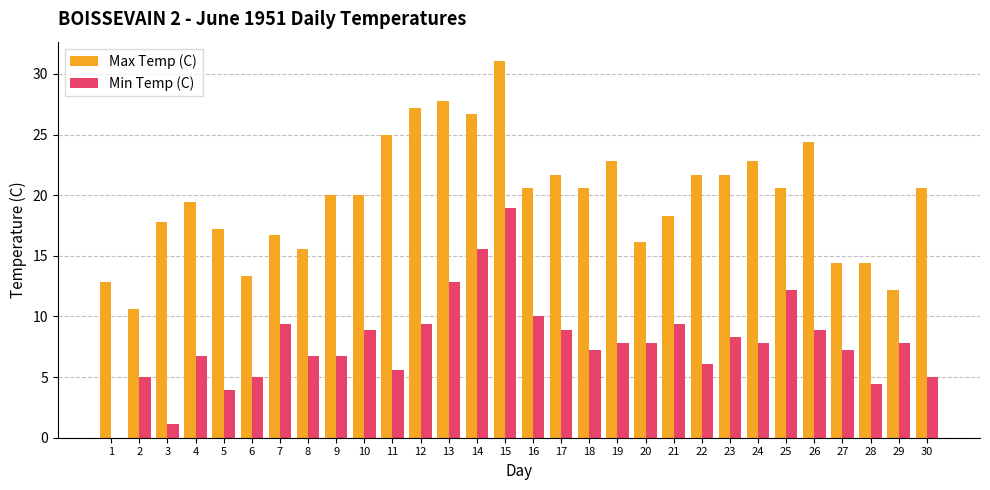

Is the value of Max Temp (C) at 12 greater than the value of Min Temp (C) at 25?

Yes